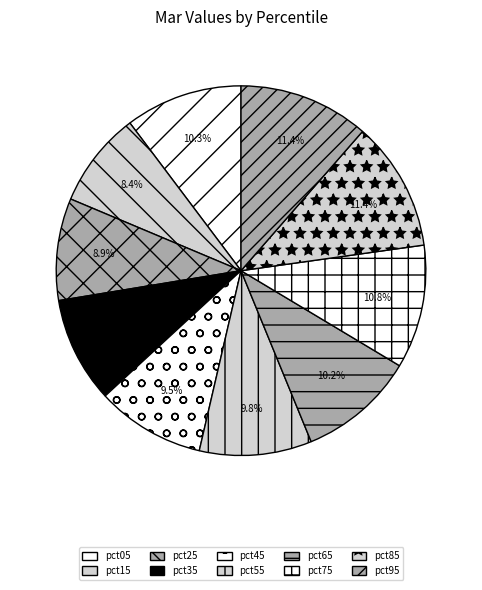

Combined, what portion of the pie is pct35 and pct15?

17.7%